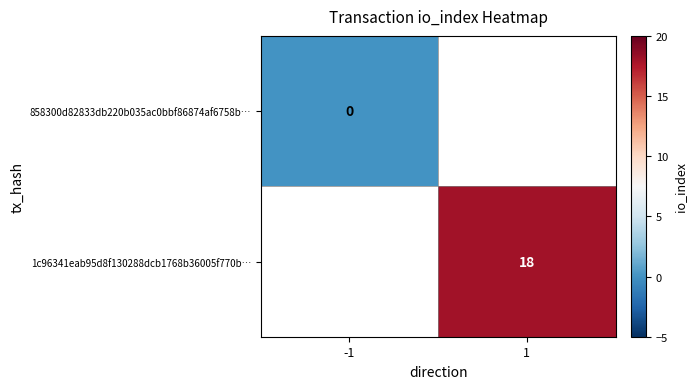

Is it true that 1c96341eab95d8f130288dcb1768b36005f770b… equals 18 at 1?

True